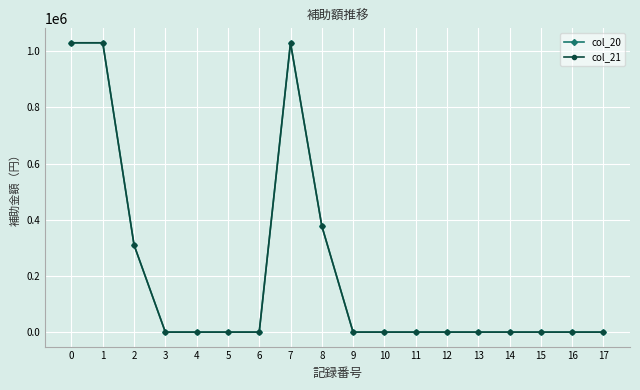

Is this an area chart (filled region under the line)?

No